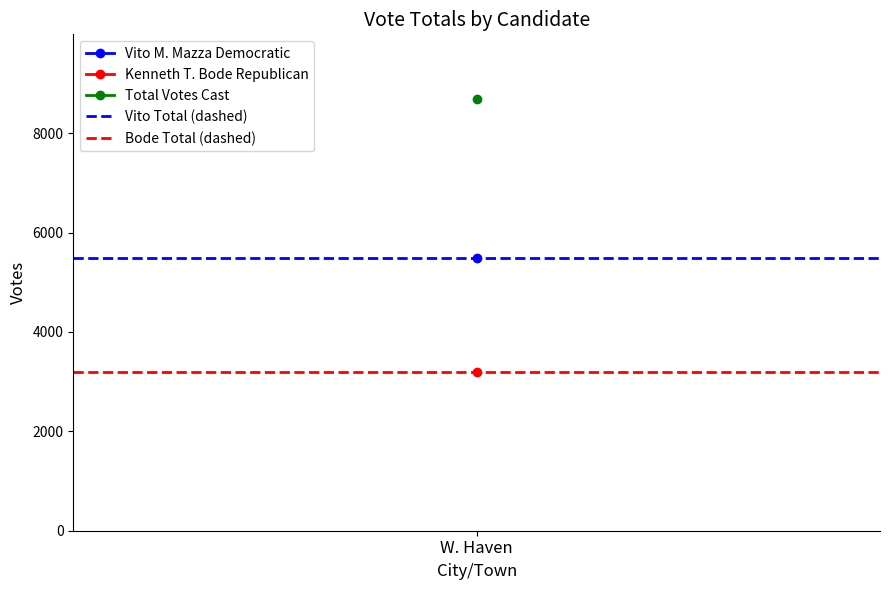

The Vito Total (dashed) series shows 5490 at 1. True or false?

True